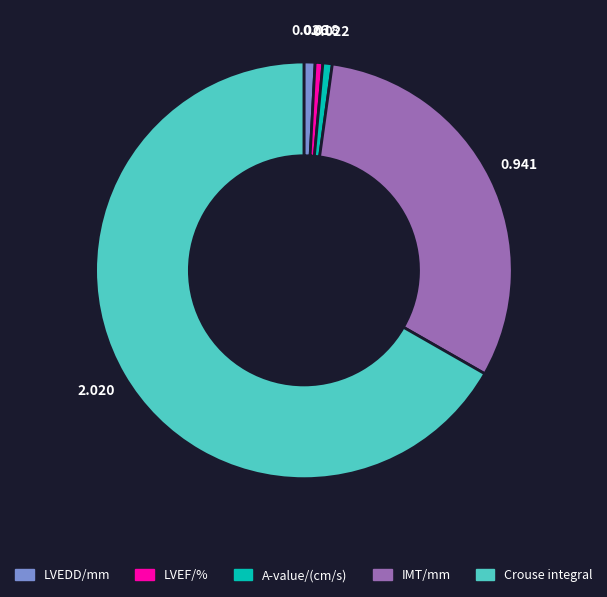

True or false: IMT/mm accounts for 31% of the total.

True